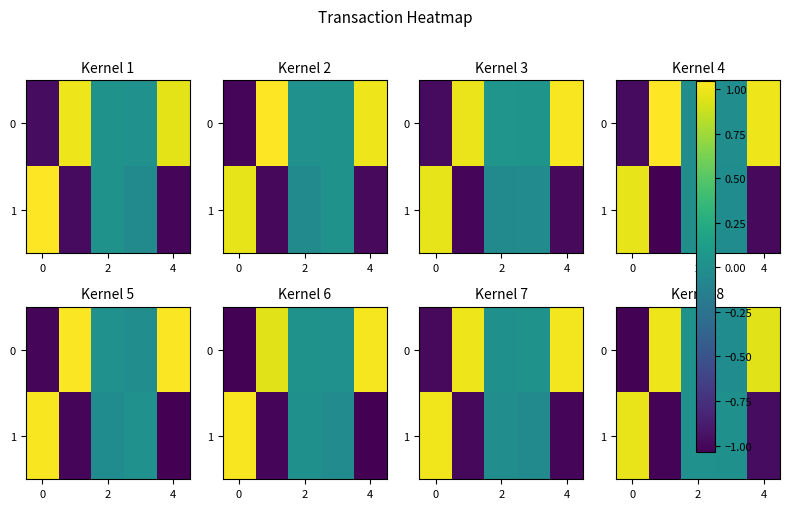

What is the difference between the second highest and second lowest values in the row_1 series?

1.0